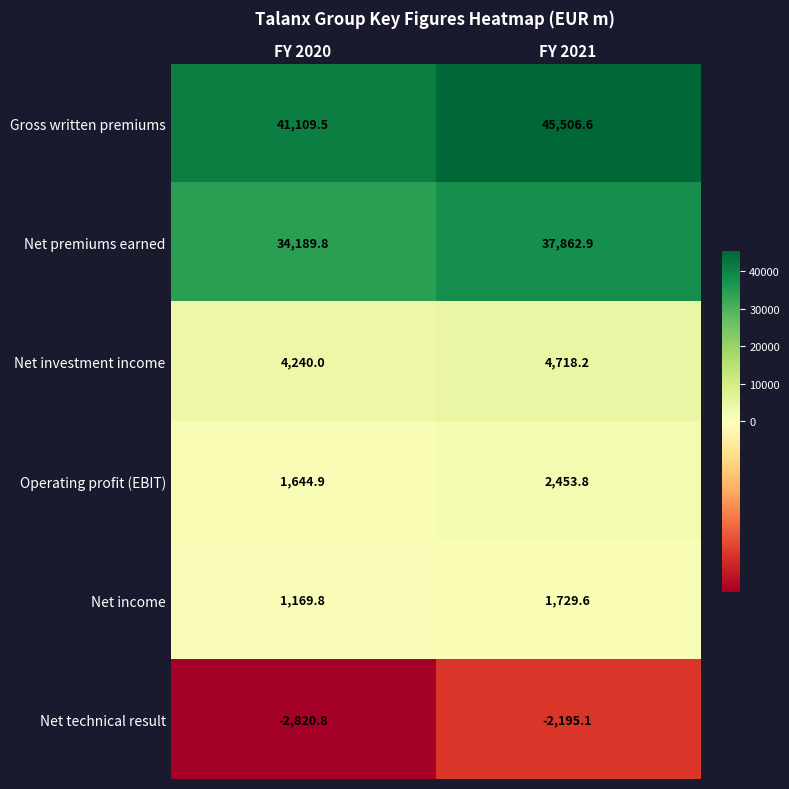

The Net premiums earned series shows 34189.8 at FY 2020. True or false?

True